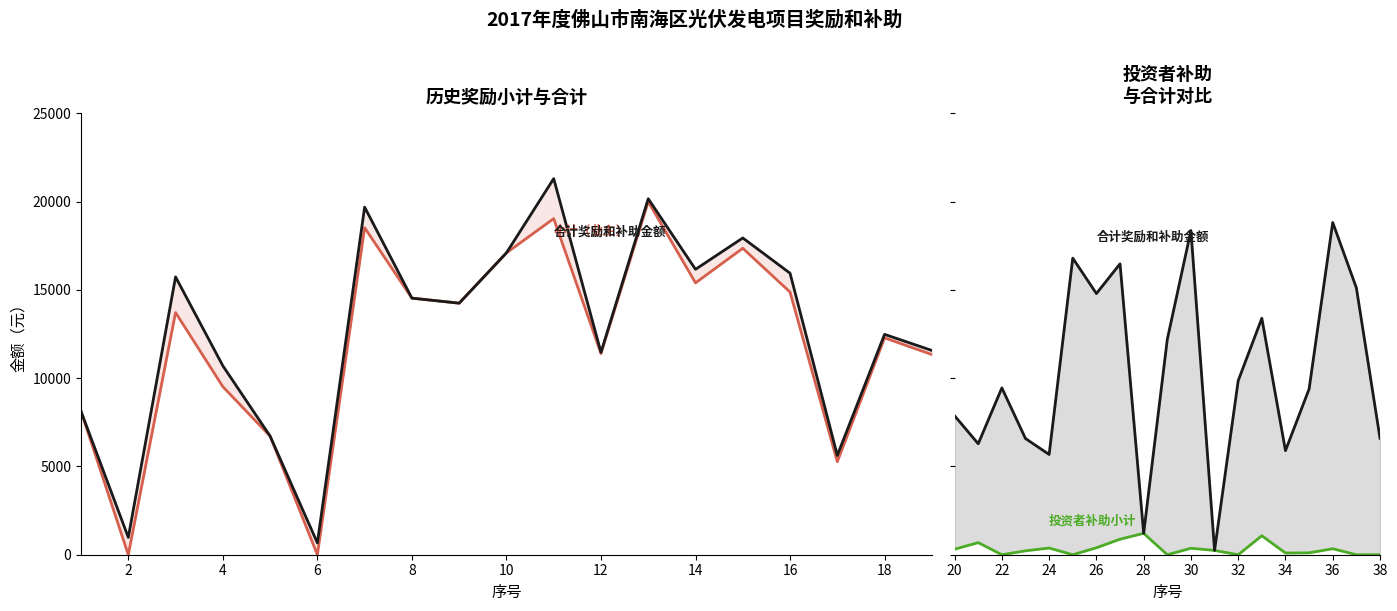

At which category does the chart reach its minimum across all series?

2